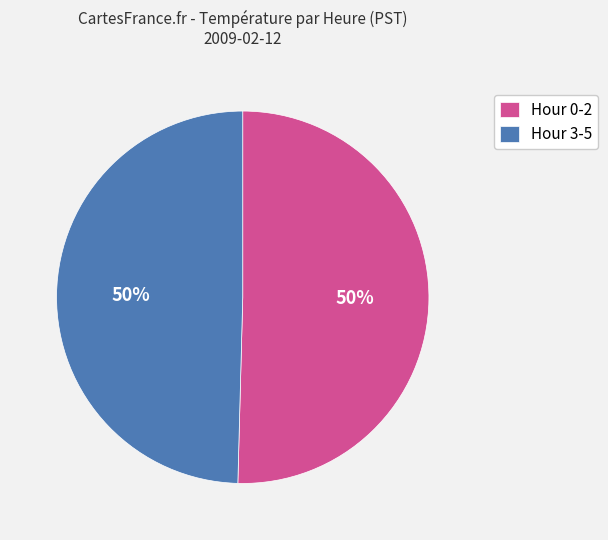

How many slices are in this pie chart?

2